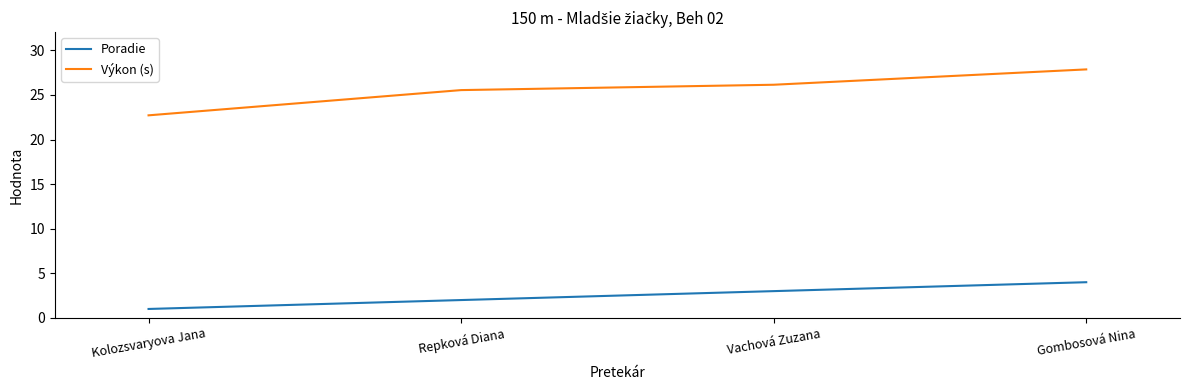

Does the chart display data point markers on the line(s)?

No